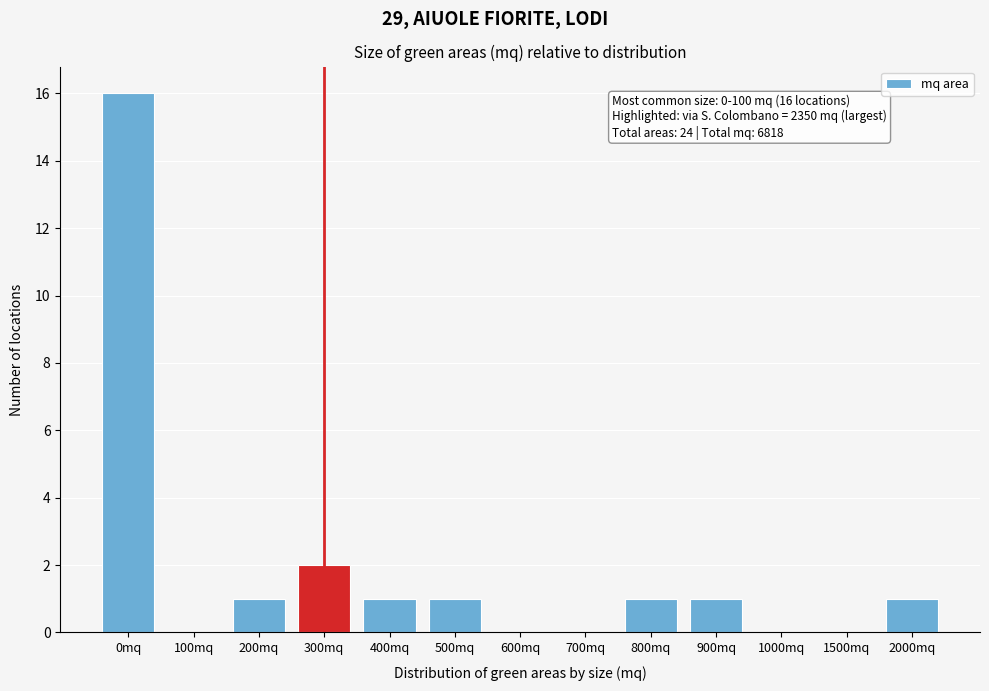

Reading right to left, what are all the values shown in this chart?

2000mq=1	1500mq=0	1000mq=0	900mq=1	800mq=1	700mq=0	600mq=0	500mq=1	400mq=1	300mq=2	200mq=1	100mq=0	0mq=16